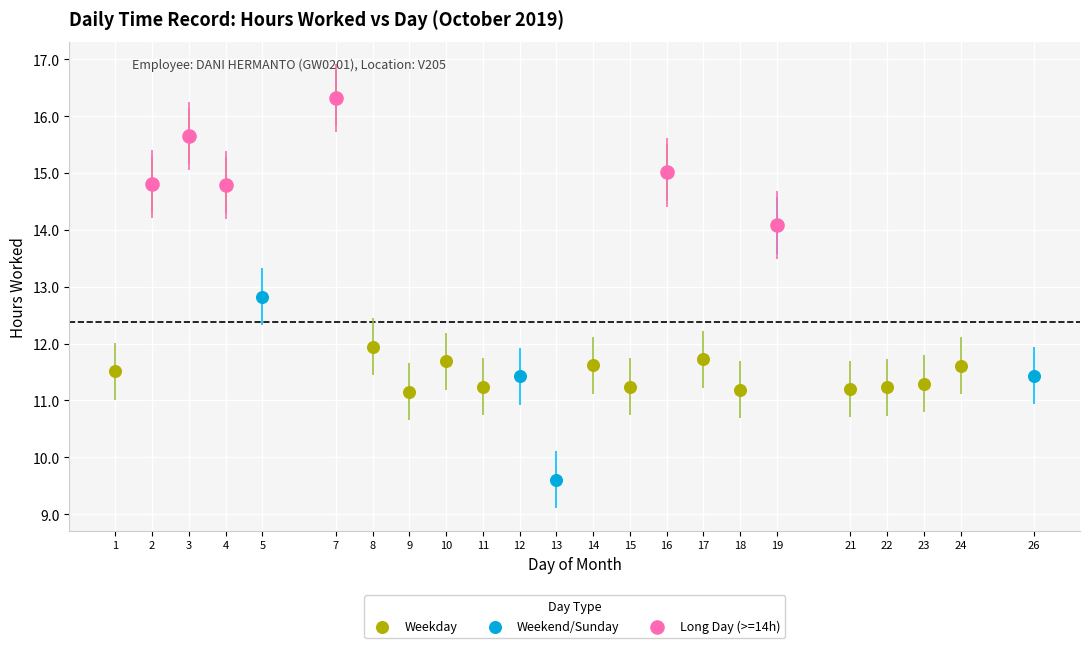

Which series has the widest spread of Y values?

Weekday